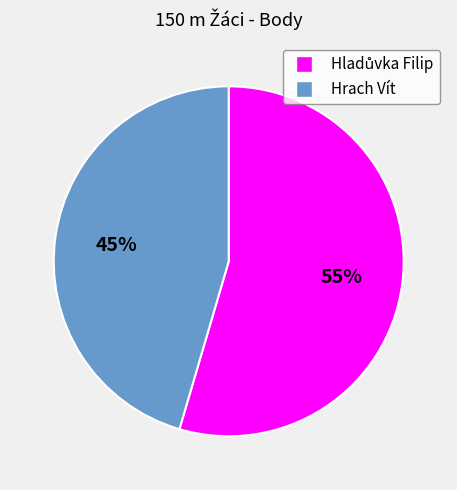

To the nearest percent, what is the average slice percentage?

50%